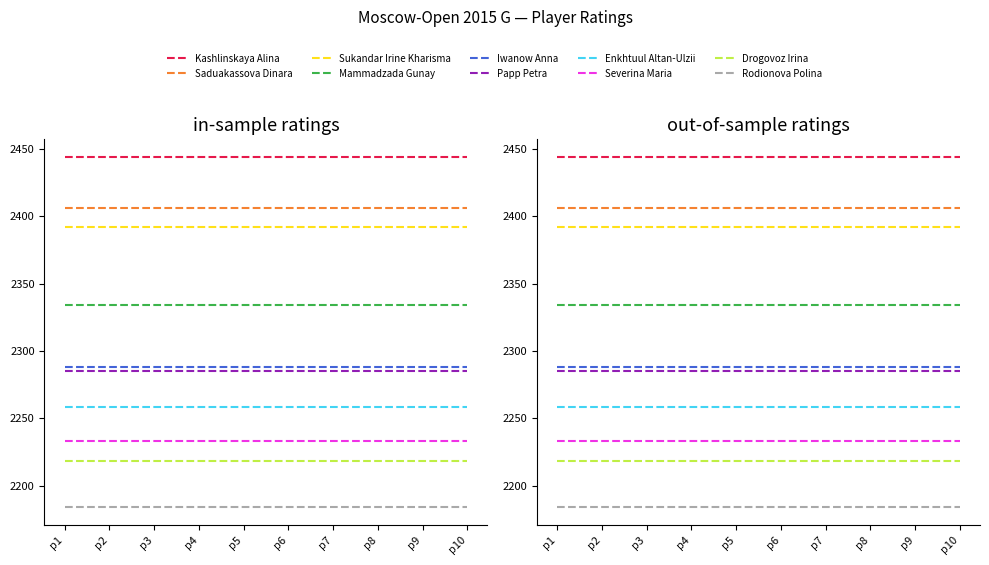

Reading left to right, list all the values displayed in this chart.

2444	2406	2392	2334	2288	2285	2258	2233	2218	2184